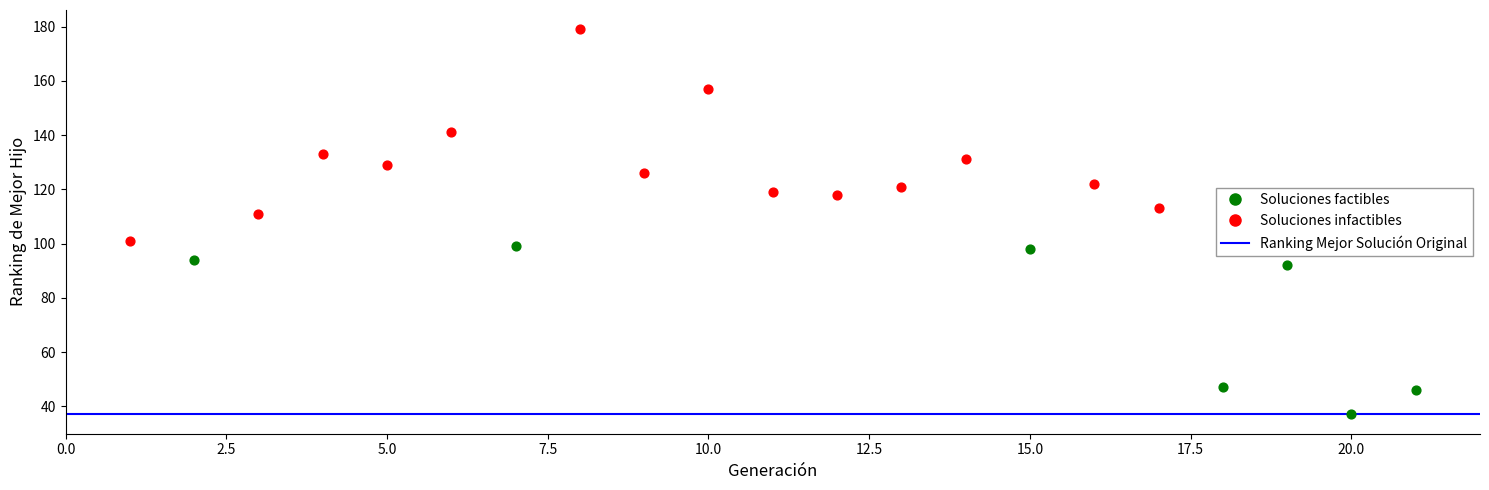

Which series contains the lowest Y value?

Soluciones factibles